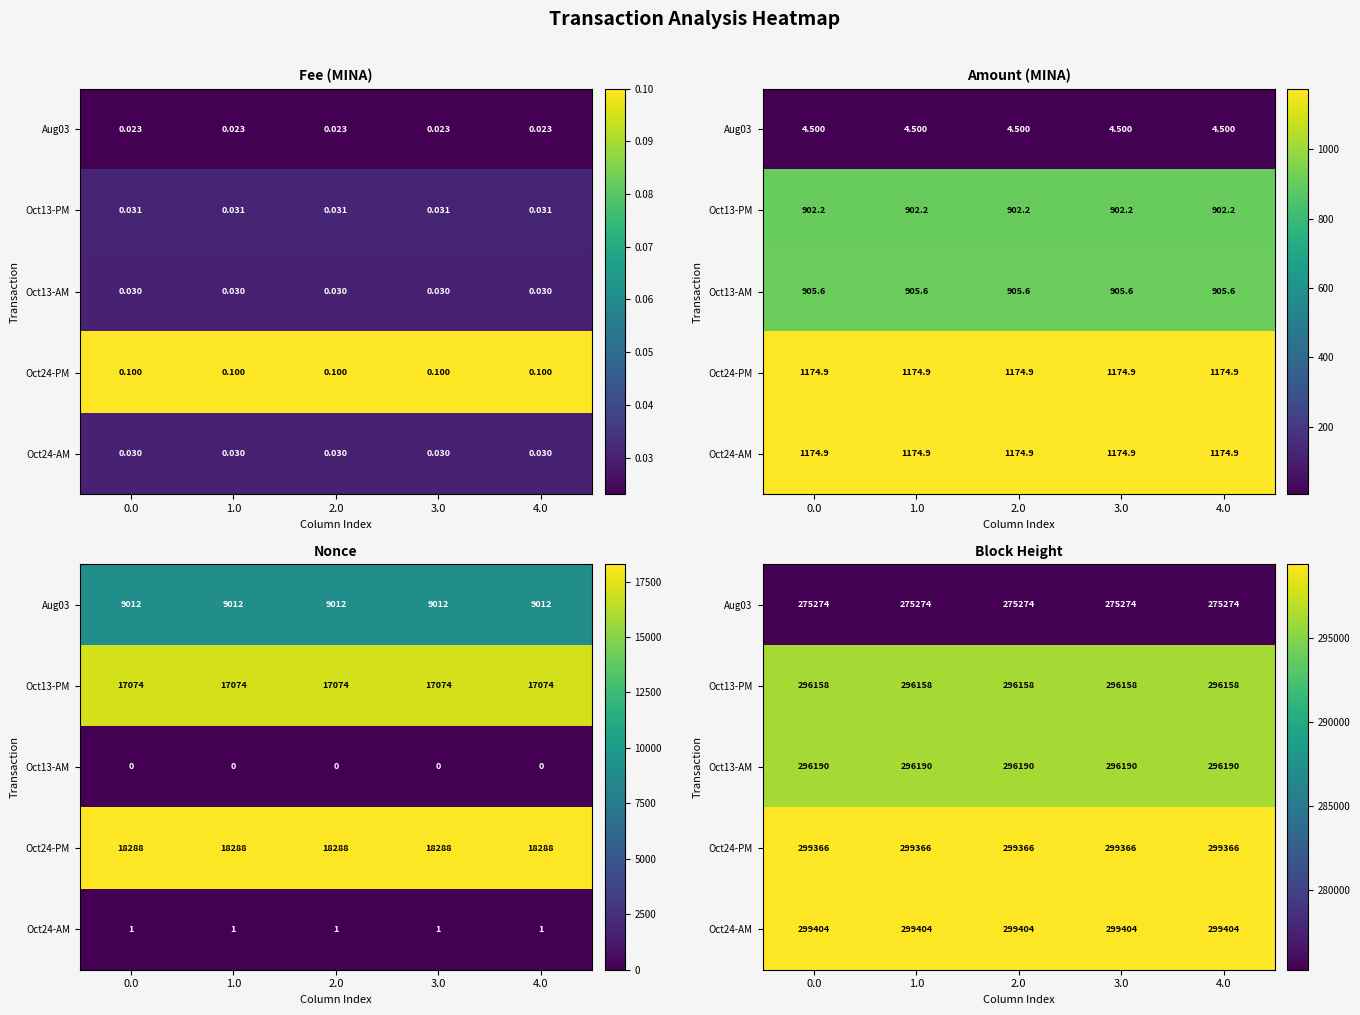

Which series has the largest total across all categories?

Oct24-AM